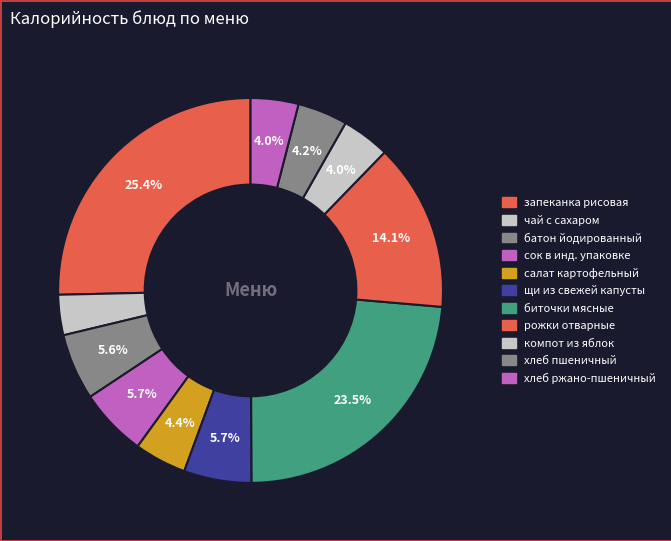

True or false: сок в инд. упаковке accounts for 1% of the total.

False